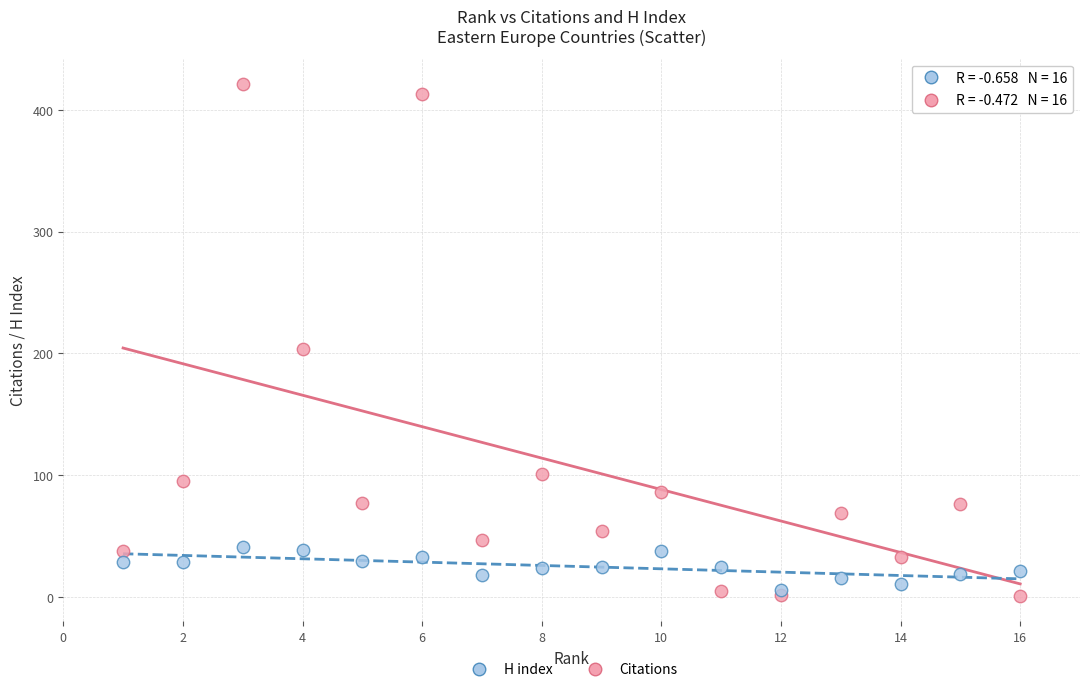

Which series has the widest spread of Y values?

Citations